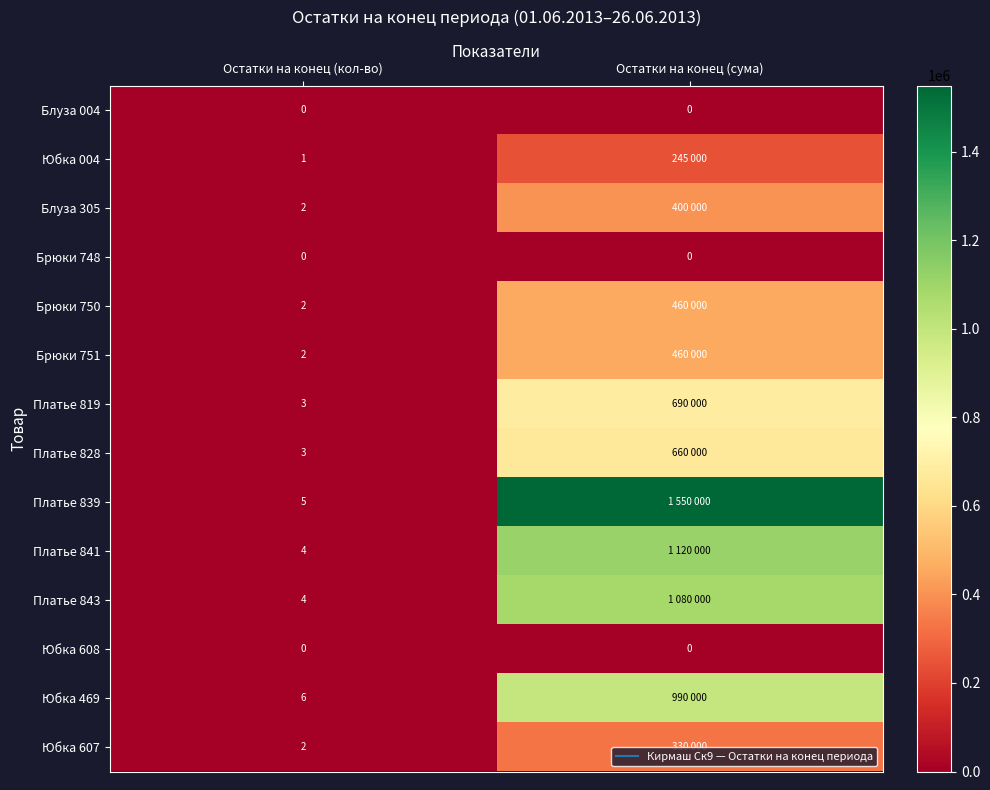

Count the Платье 839 values in the range 5 to 1550000.

2